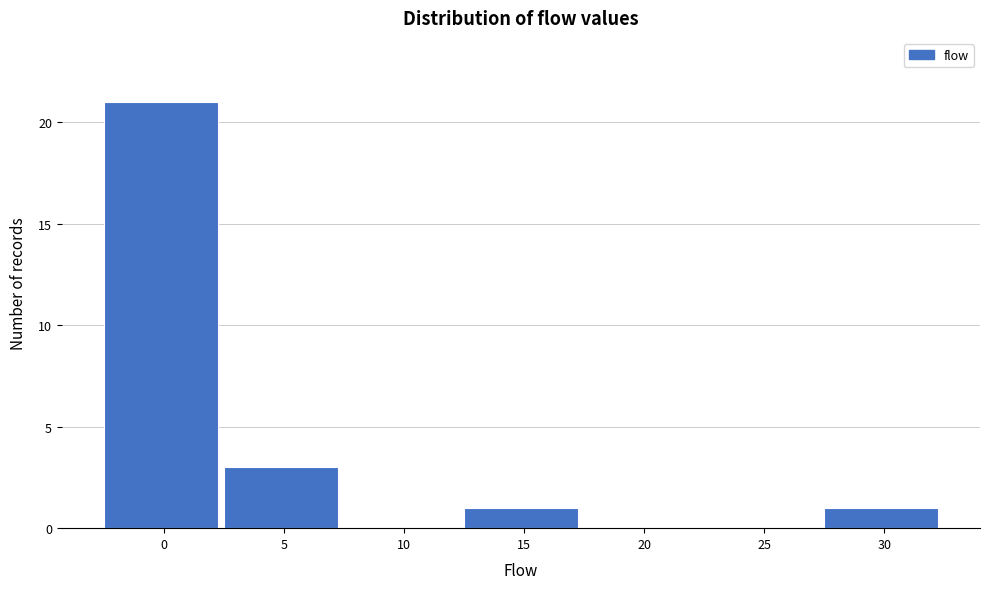

Reading left to right, transcribe all the data shown in this chart.

0=21	5=3	10=0	15=1	20=0	25=0	30=1